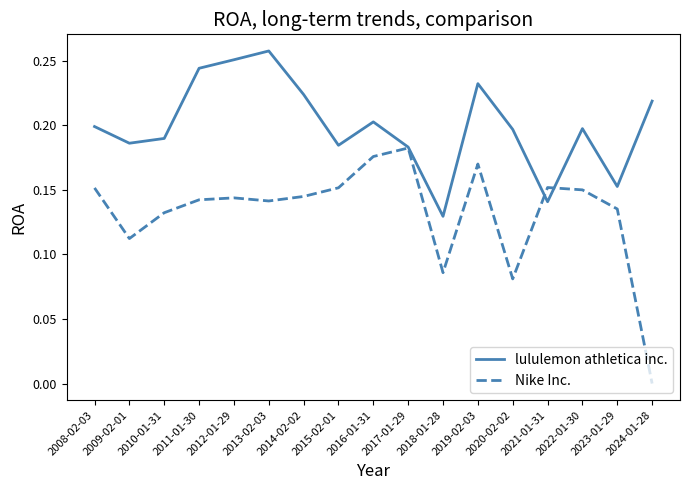

Which category has the lowest value in the lululemon athletica inc. series?

2018-01-28